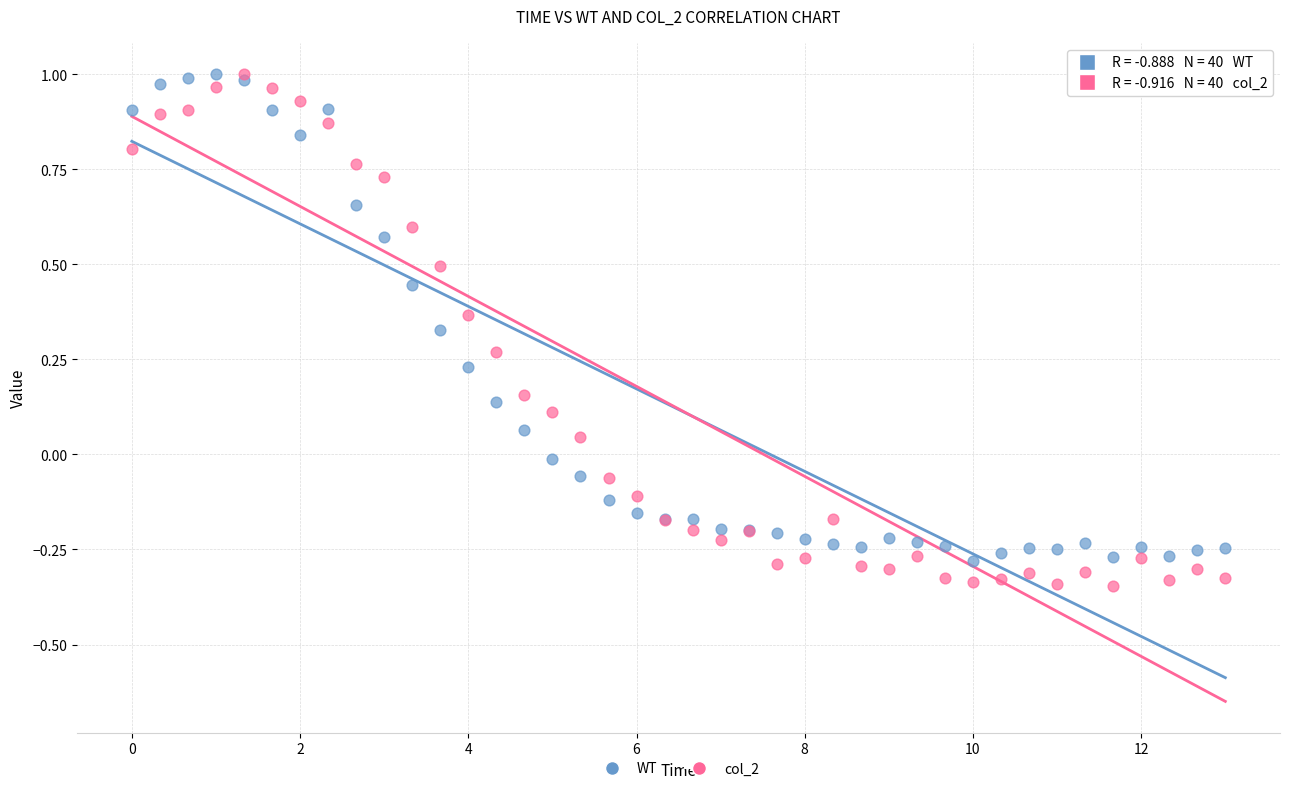

What are all the series names shown in the legend?

WT, col_2